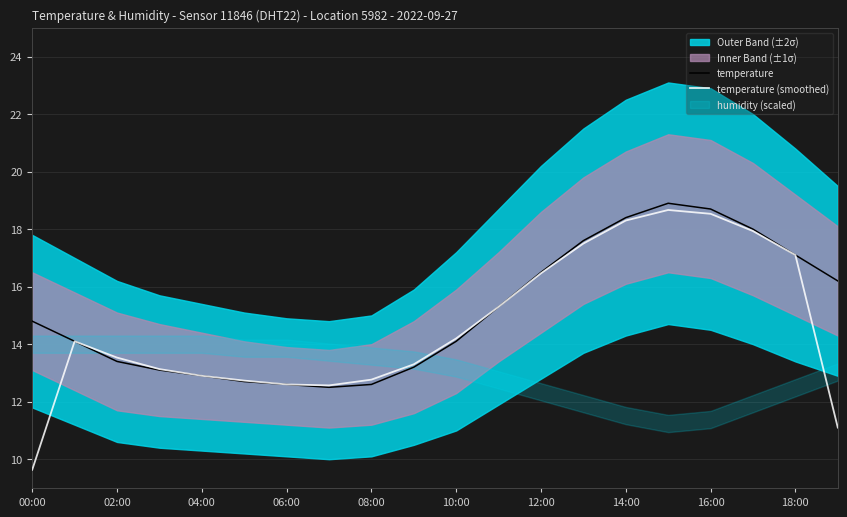

Read the temperature value at 10:00.

14.1